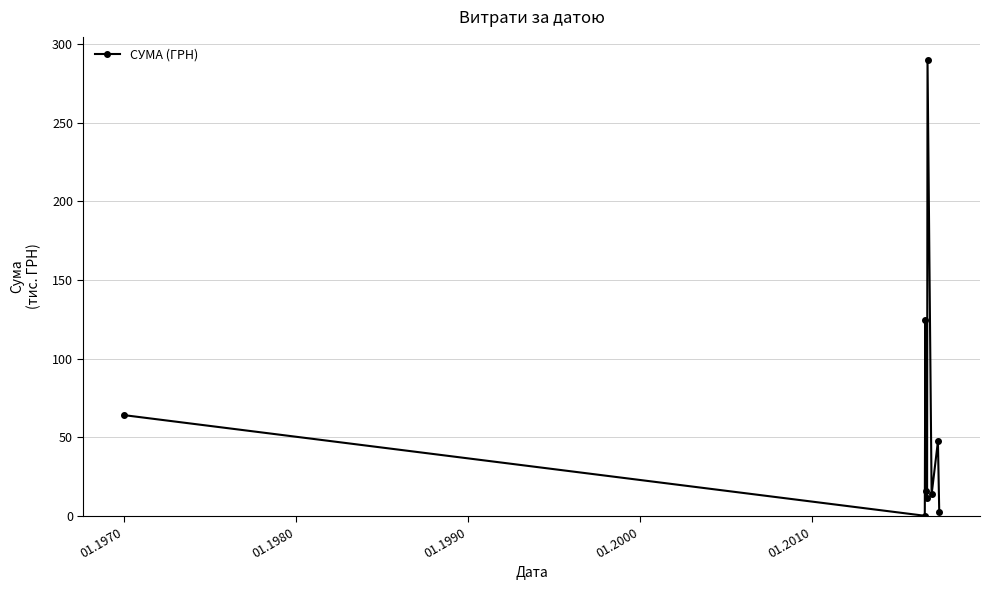

Reading left to right, extract all data points from this chart.

64.2	0.2	124.3	16.1	11.4	290.1	13.8	47.5	2.3